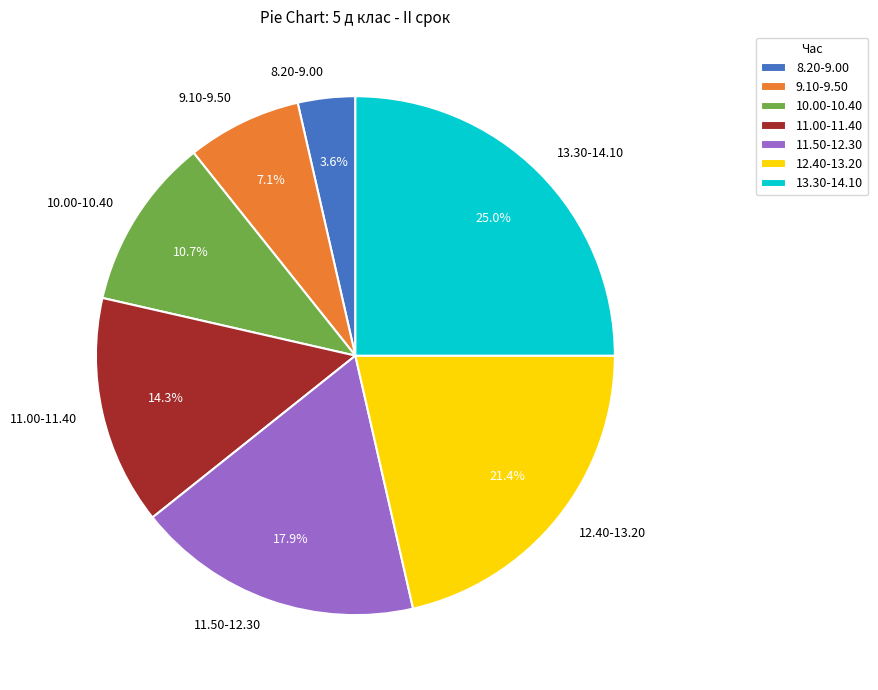

Is there a majority slice in this chart?

No